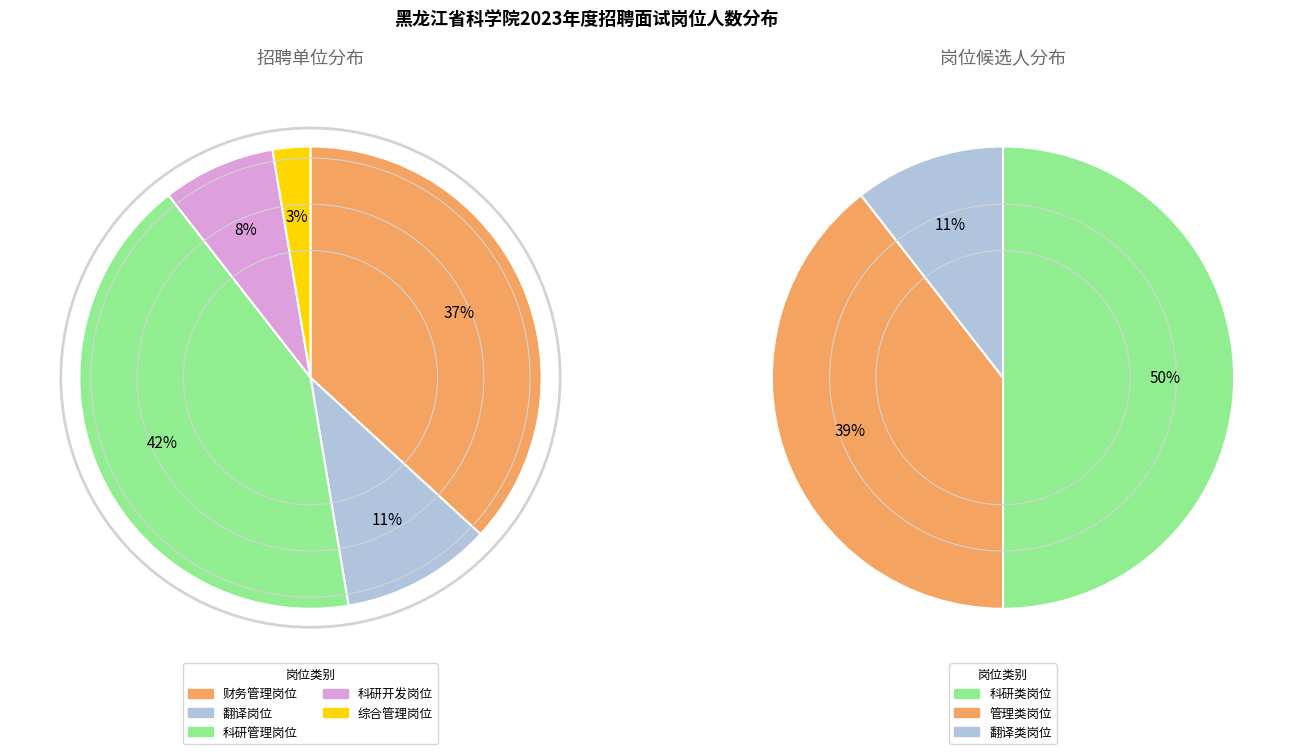

Is there any slice that represents more than half of the pie?

No